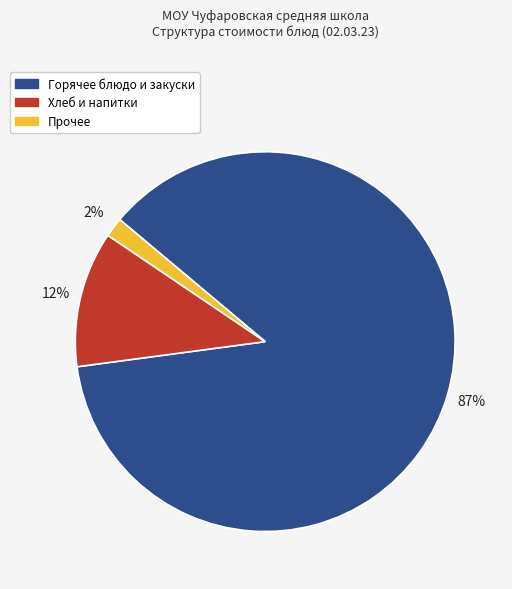

To the nearest percent, what is the average slice percentage?

33%